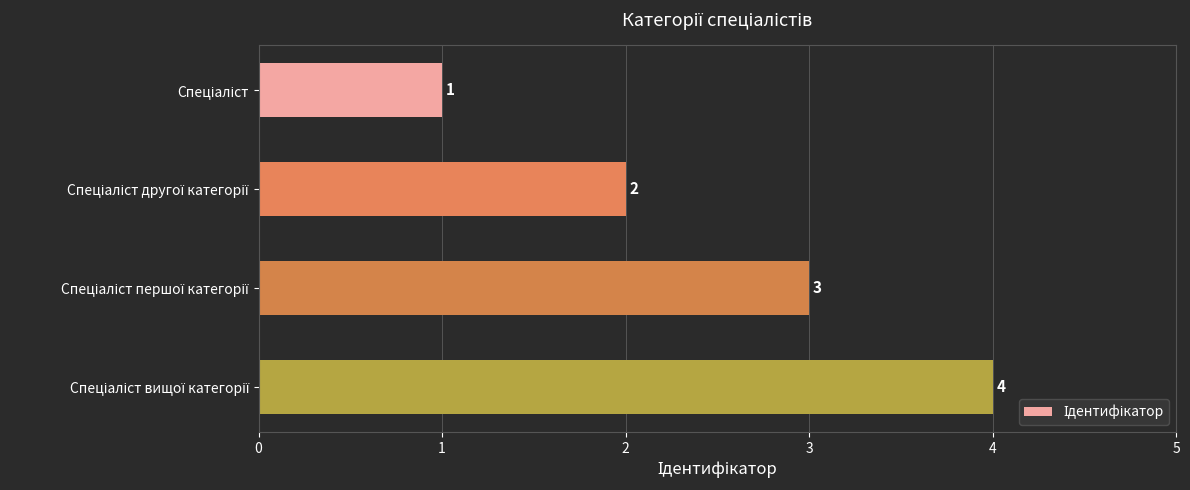

What is the value of the 3rd bar from the top?

3